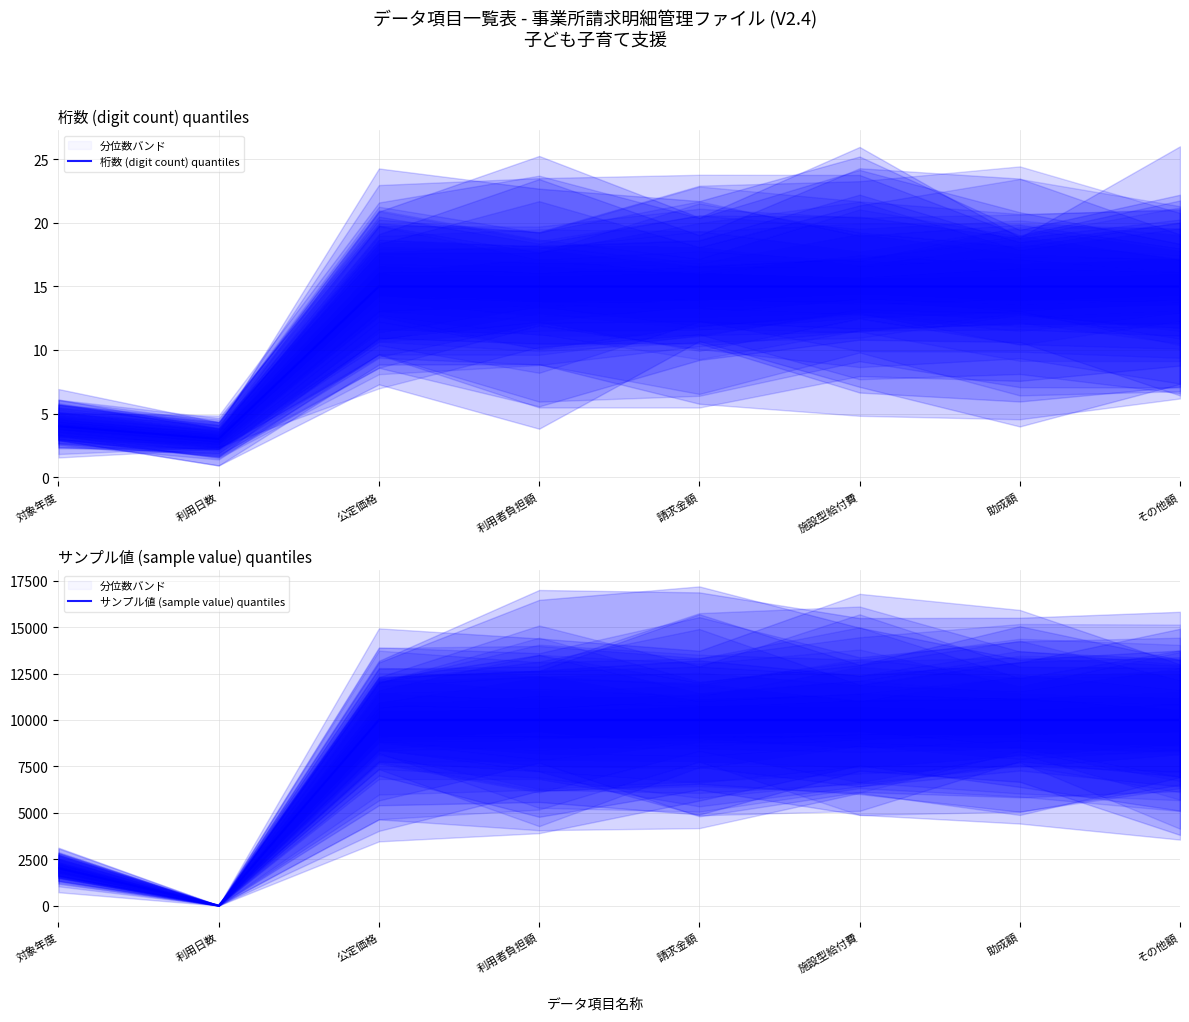

How many data points in サンプル値 (sample value) quantiles are less than 10000?

2